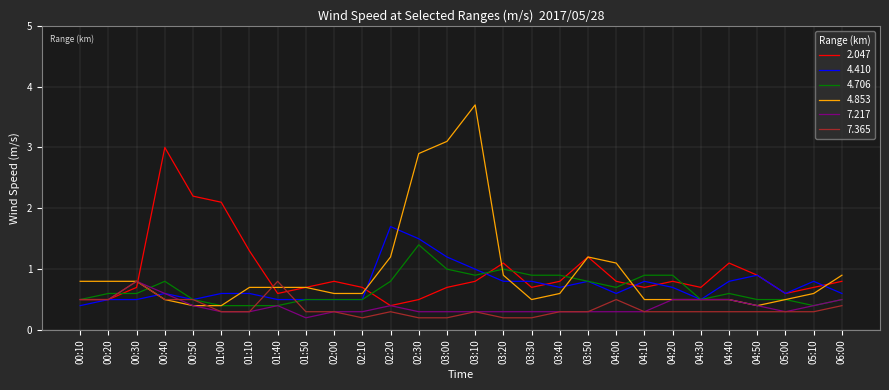

The 2.047 series shows 1.1 at 03:20. True or false?

True